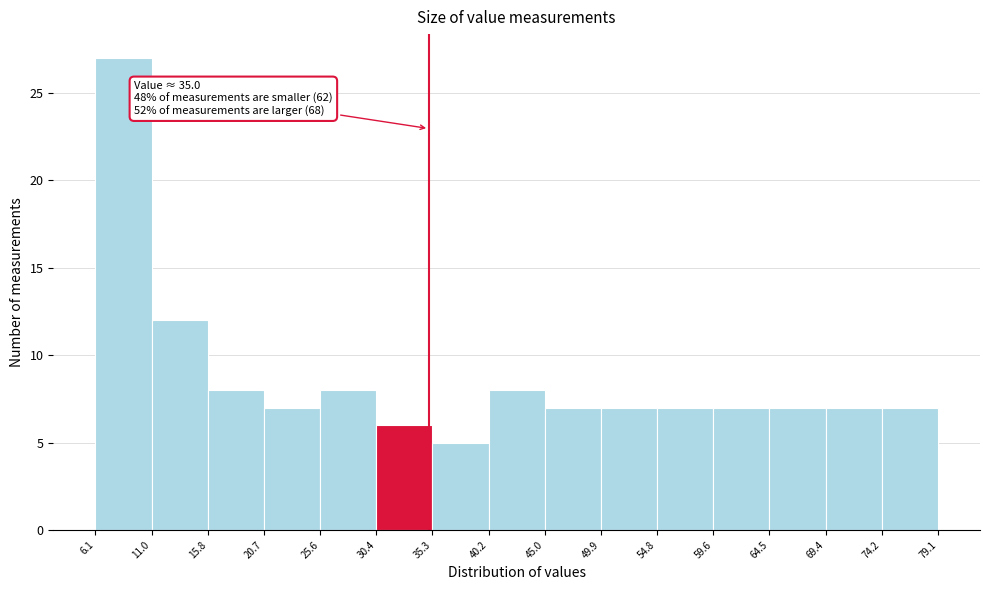

Which range on the x-axis has the tallest bar?

6.1 to 11.0